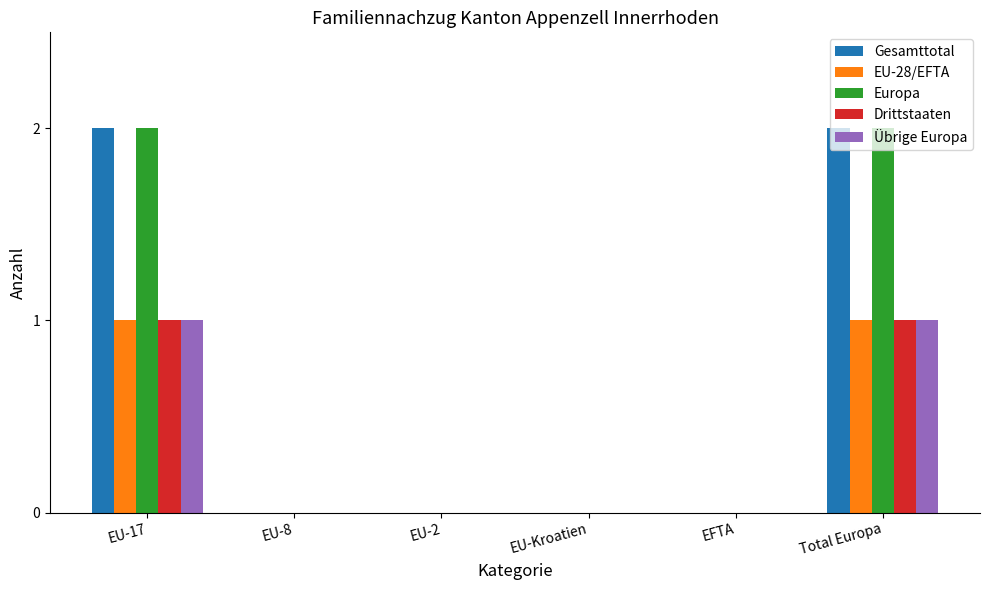

What is the sum of all Gesamttotal values?

4